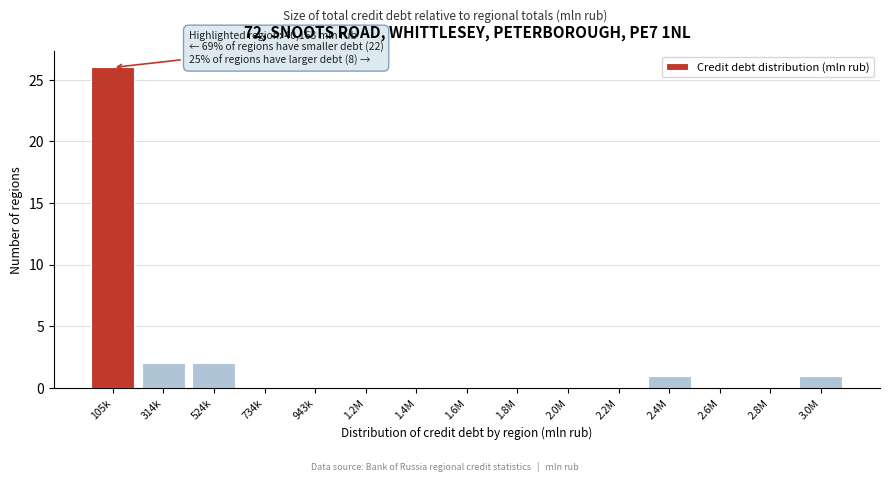

Reading left to right, what are all the values shown in this chart?

105k=26	314k=2	524k=2	734k=0	943k=0	1.2M=0	1.4M=0	1.6M=0	1.8M=0	2.0M=0	2.2M=0	2.4M=1	2.6M=0	2.8M=0	3.0M=1